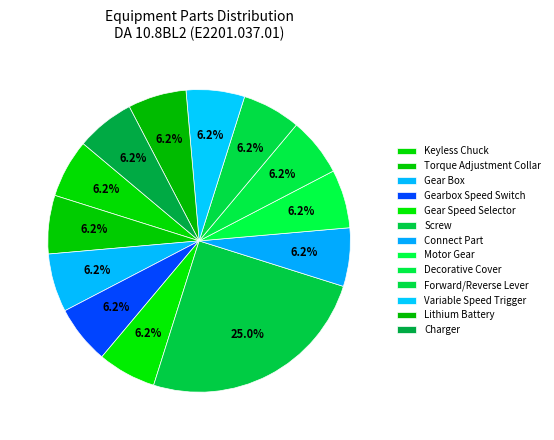

To the nearest percent, what portion does Torque Adjustment Collar represent?

6%